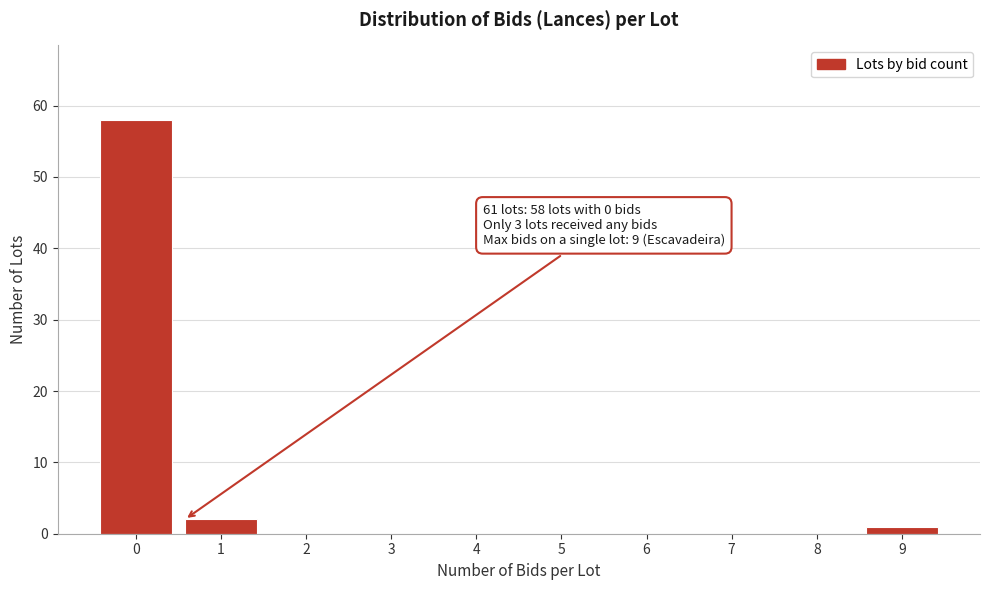

Reading left to right, what are all the values shown in this chart?

0=58	1=2	2=0	3=0	4=0	5=0	6=0	7=0	8=0	9=1